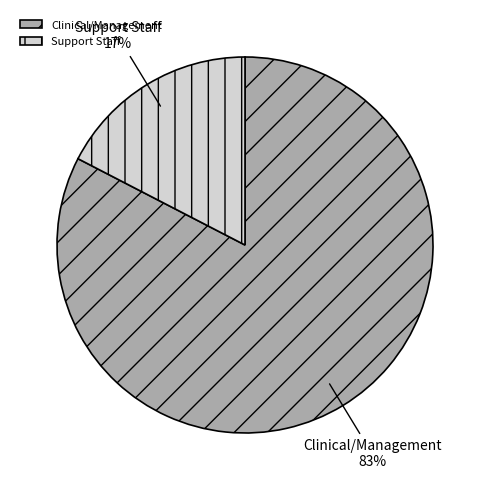

To the nearest percent, what portion does Clinical/Management represent?

83%